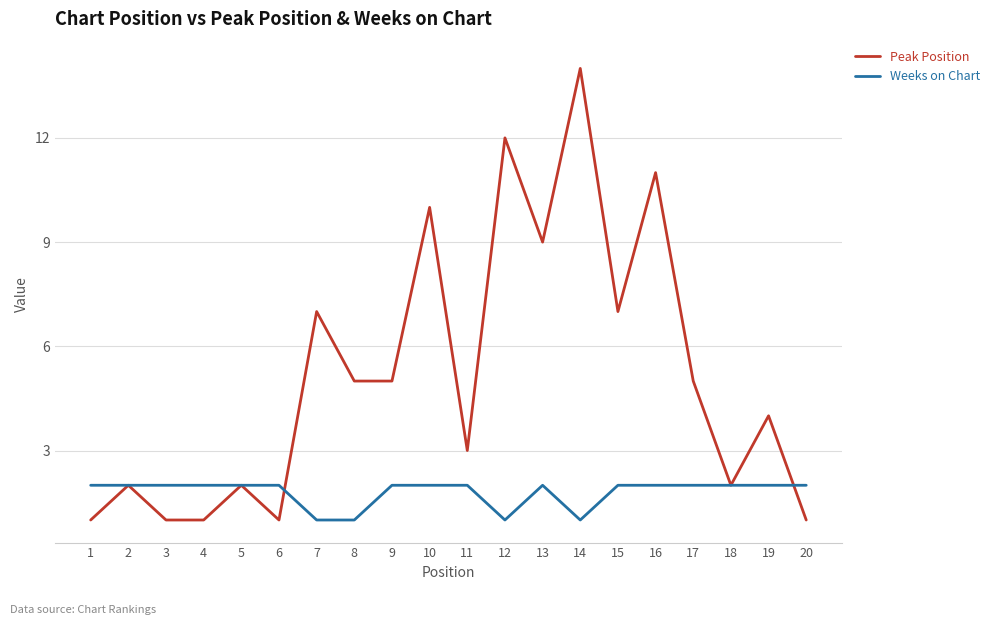

How many categories are shown in the chart?

20